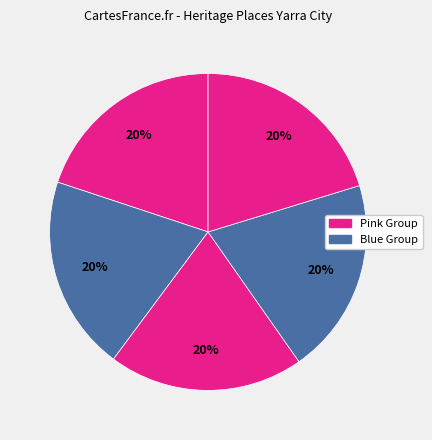

Is there any slice that represents more than half of the pie?

No